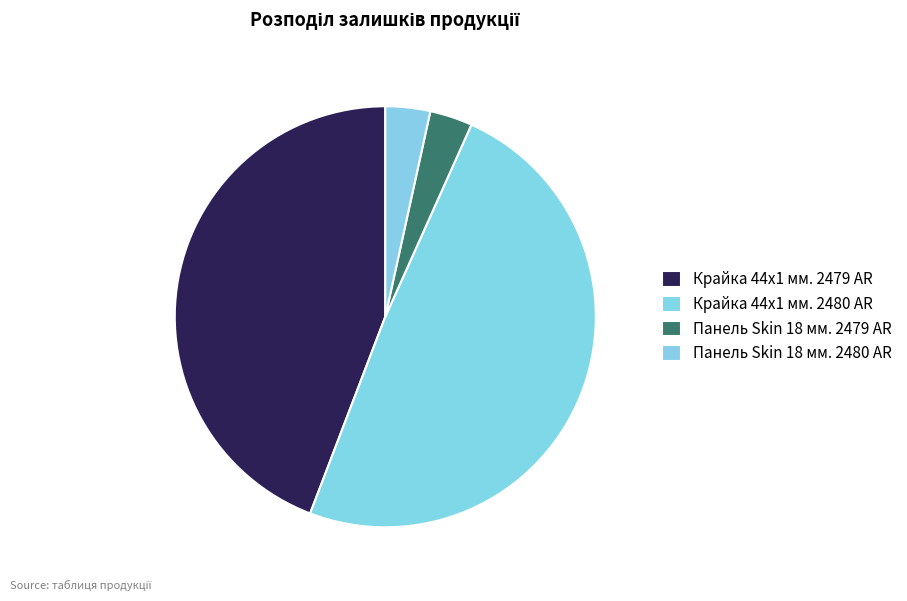

Does Крайка 44x1 мм. 2479 AR represent more than half of the total?

No